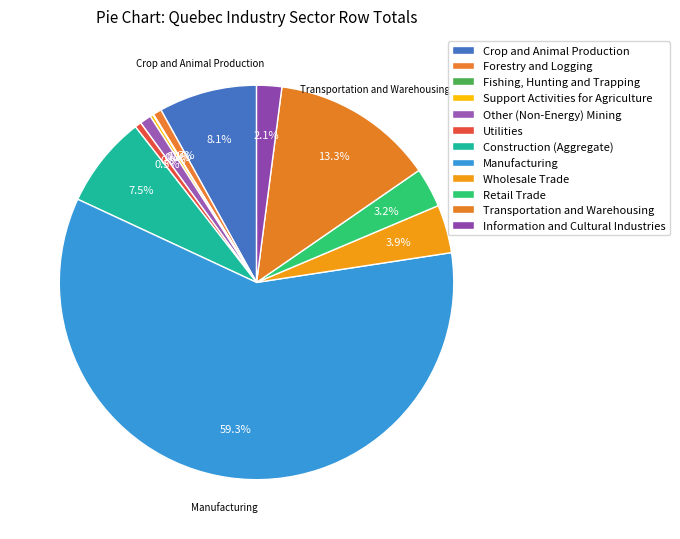

To the nearest percent, what percentage of the pie is Utilities?

1%